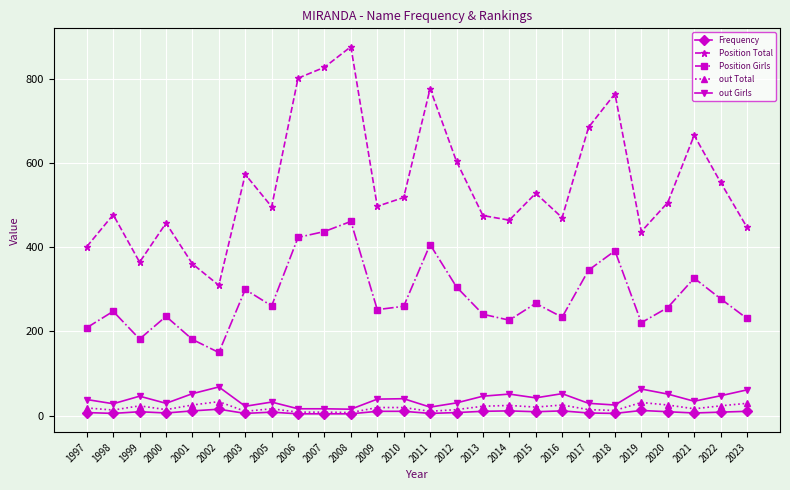

What is the total value across all series at 2014?

778